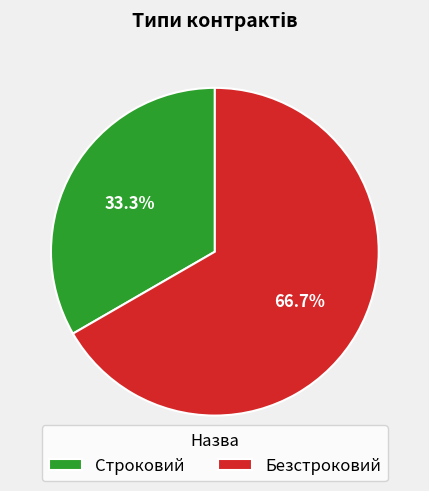

The Безстроковий slice represents 67% of the pie. True or false?

True